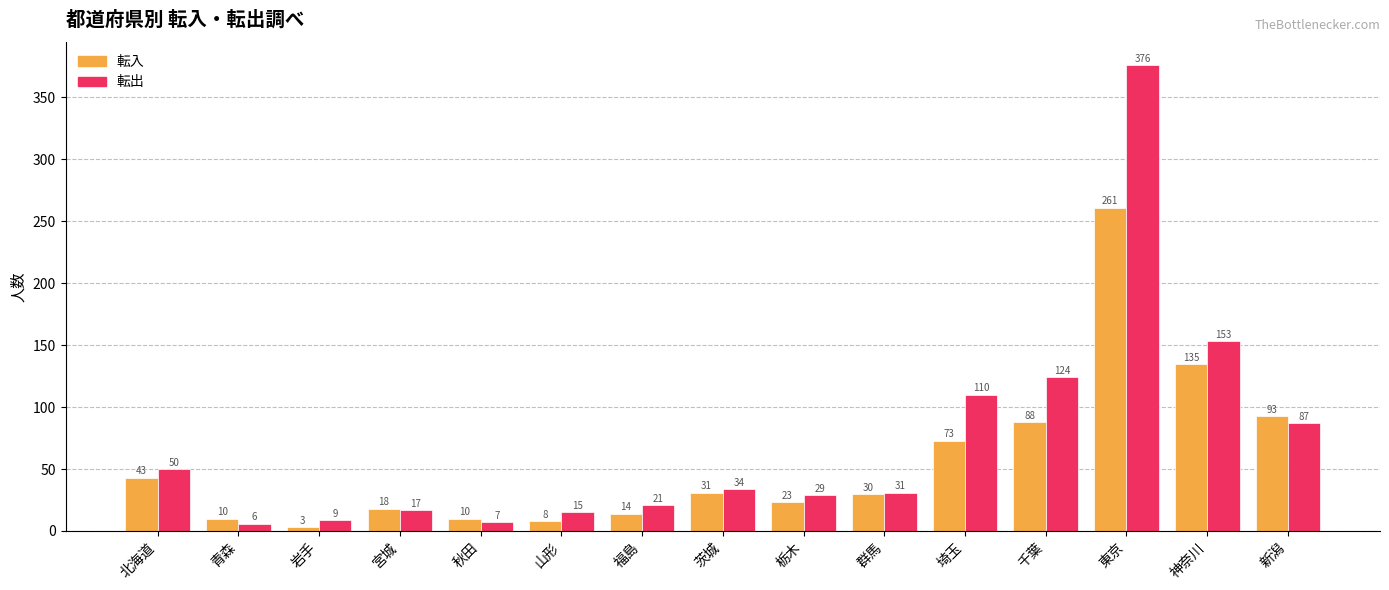

What is the label of the 9th bar from the right?

福島